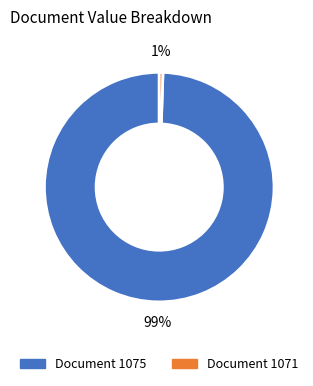

Which category accounts for the majority?

Document 1075